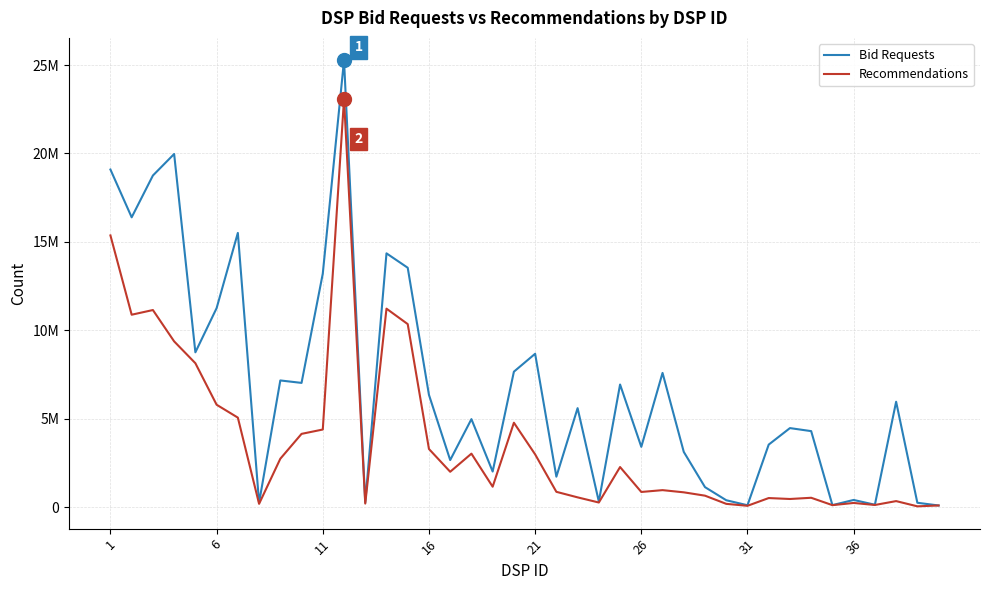

Which series has the largest total across all categories?

Bid Requests